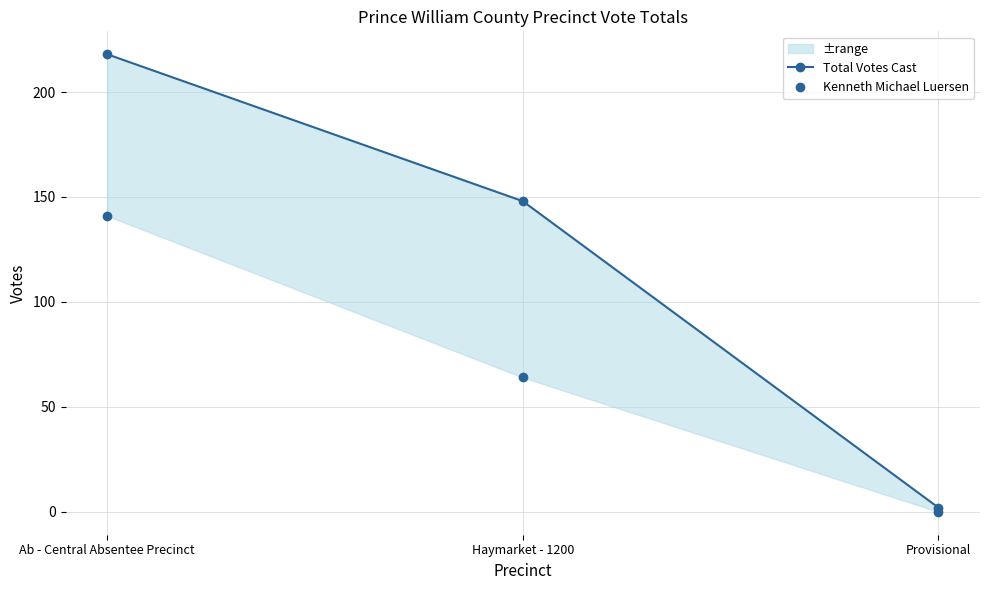

What is the difference between the Kenneth Michael Luersen values at Ab - Central Absentee Precinct and Haymarket - 1200?

77